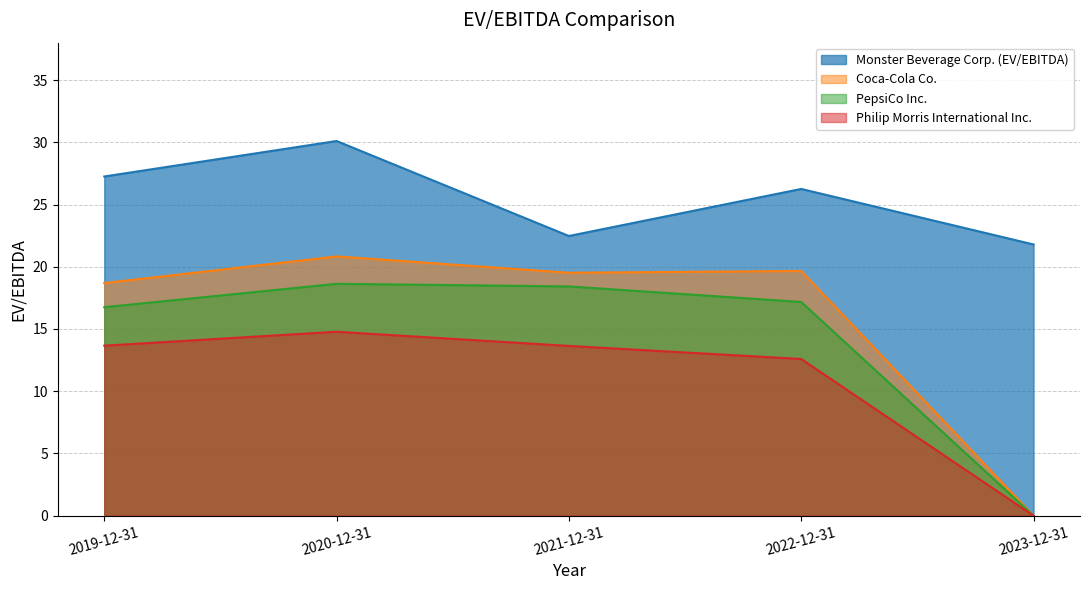

At 2020-12-31, list the series in order from smallest to largest.

Philip Morris International Inc., PepsiCo Inc., Coca-Cola Co., Monster Beverage Corp. (EV/EBITDA)